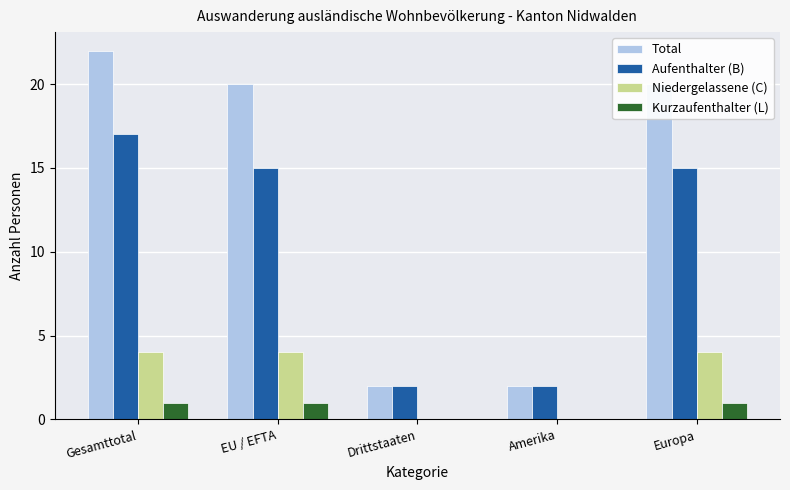

The value of Total at Drittstaaten is 1. True or false?

False